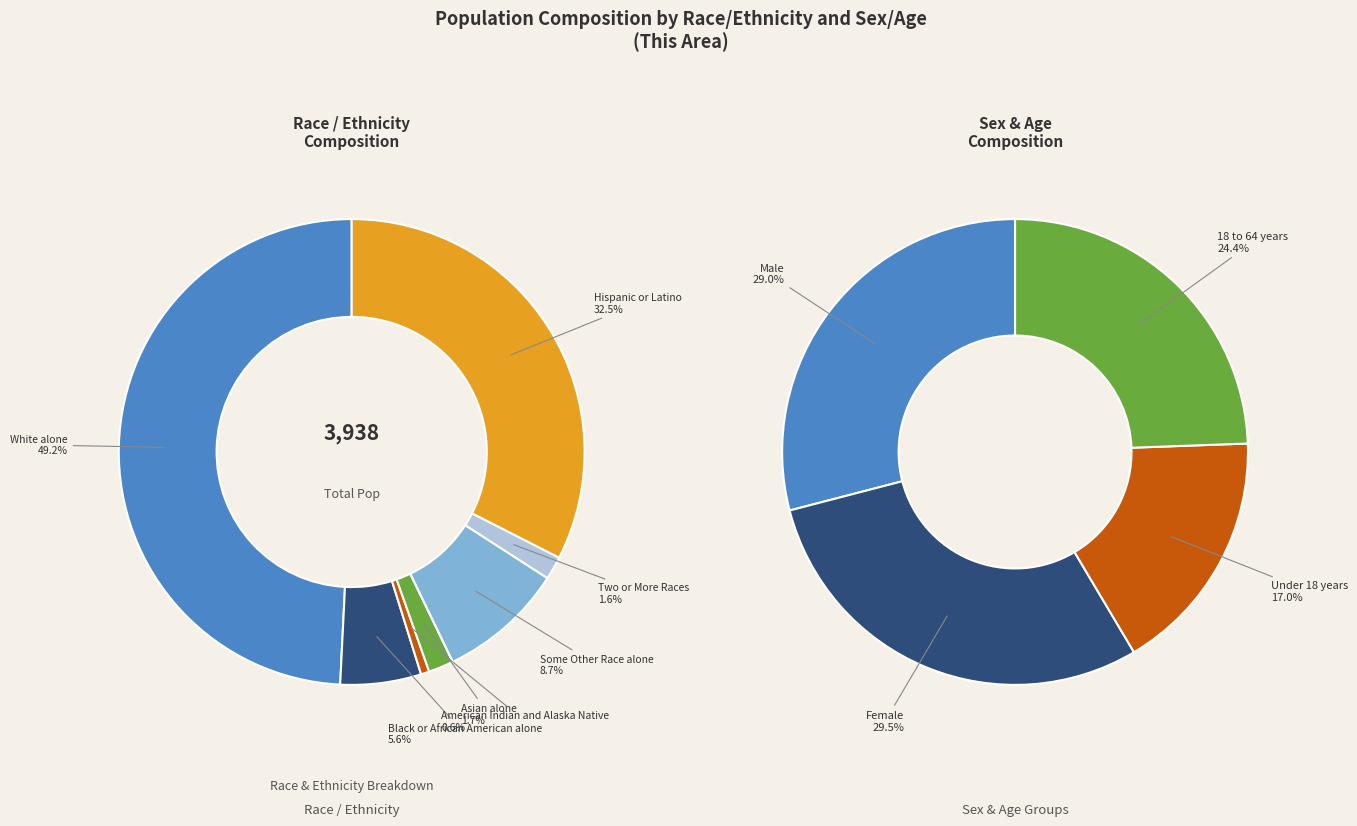

Does any single category account for the majority?

No